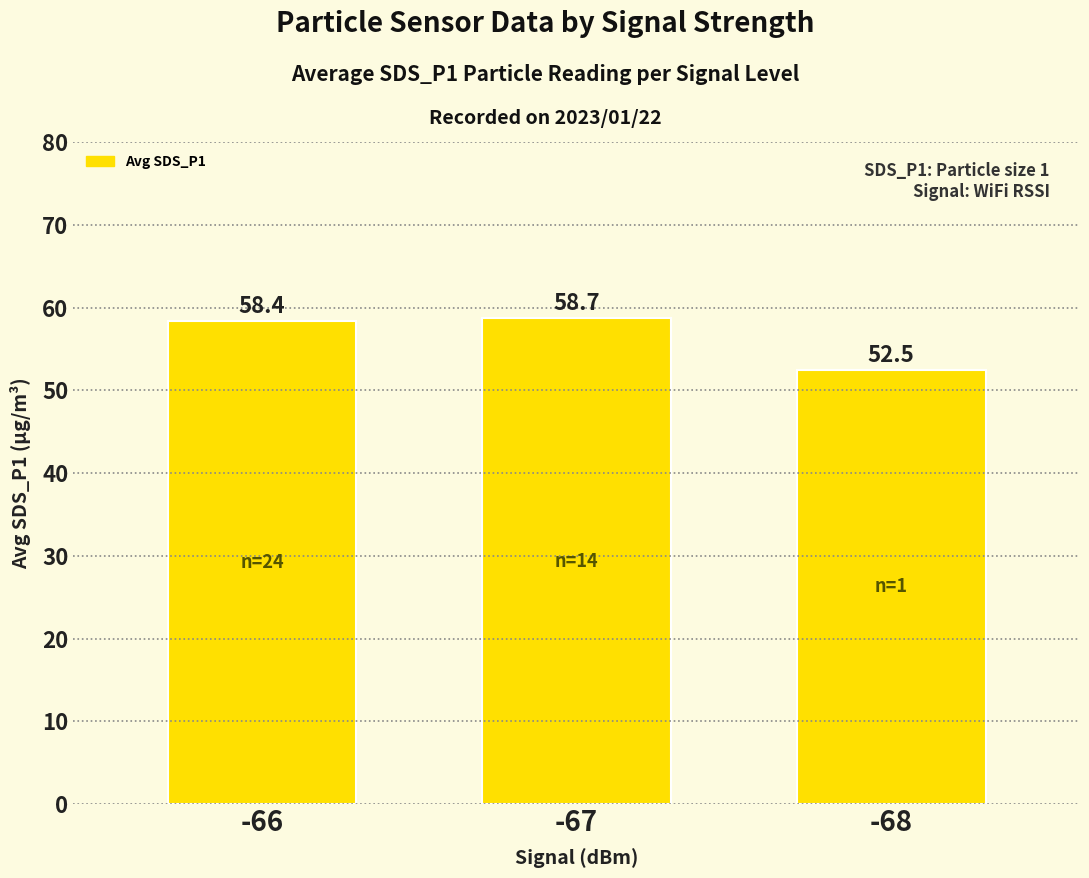

What is the value of the 3rd bar from the left?

52.5